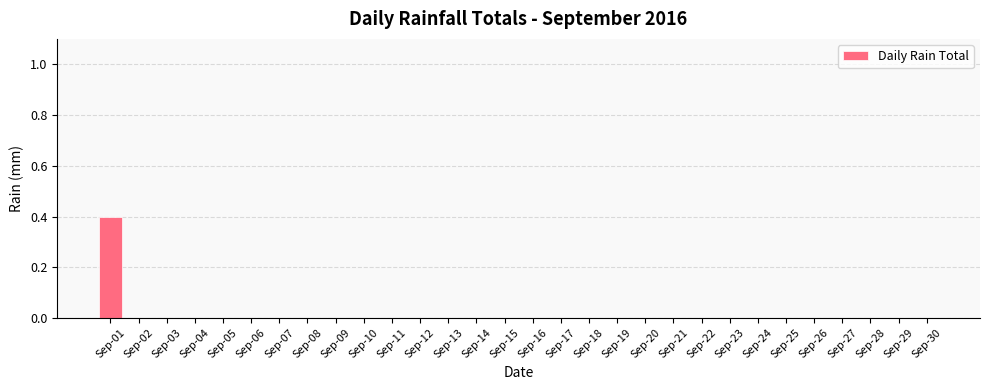

How many values are between 0 and 1?

30